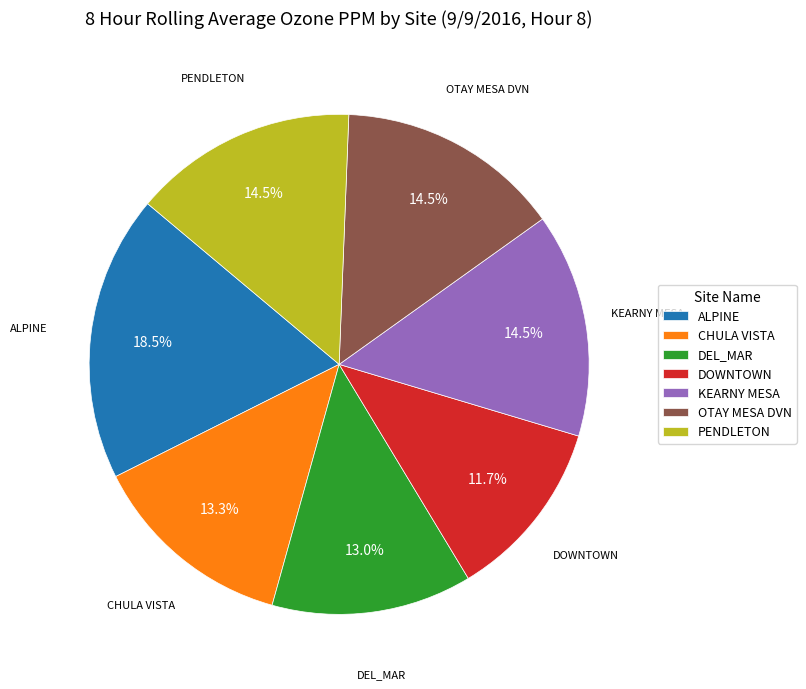

Is there any slice that represents more than half of the pie?

No